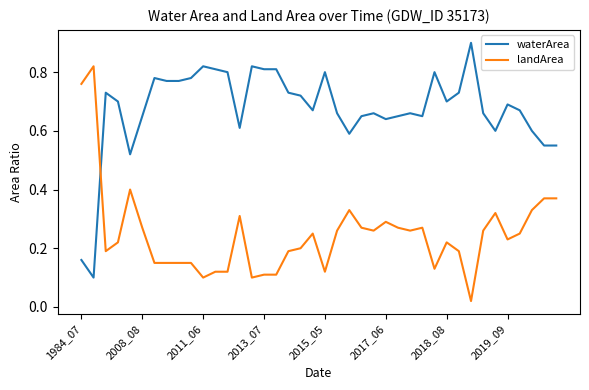

True or false: landArea and waterArea cross at least once.

True